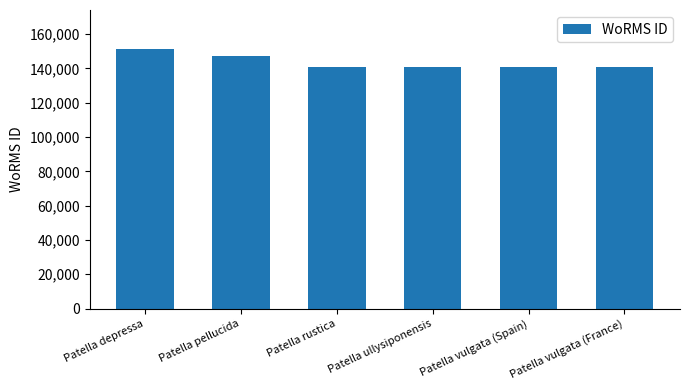

Between Patella vulgata (France) and Patella pellucida, which is larger?

Patella pellucida